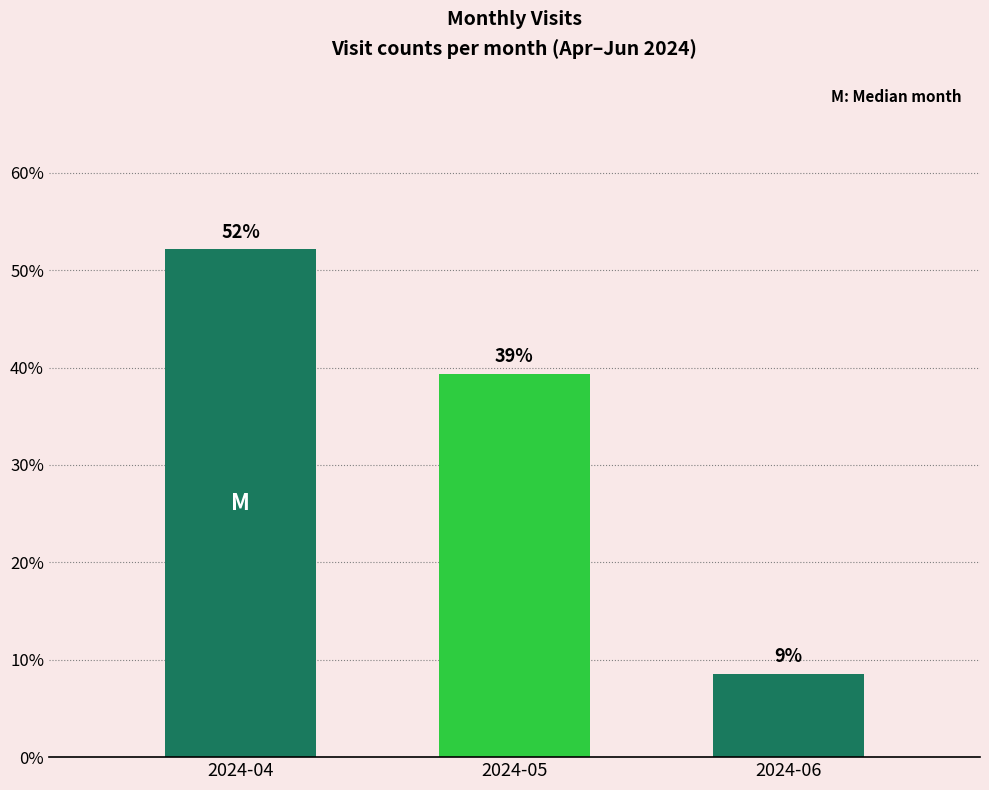

Where is the data nearest to the value 30?

2024-05